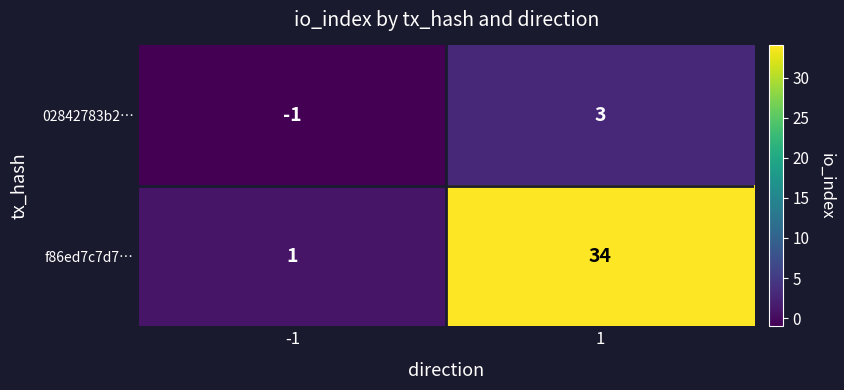

Count the number of data series in this chart.

2